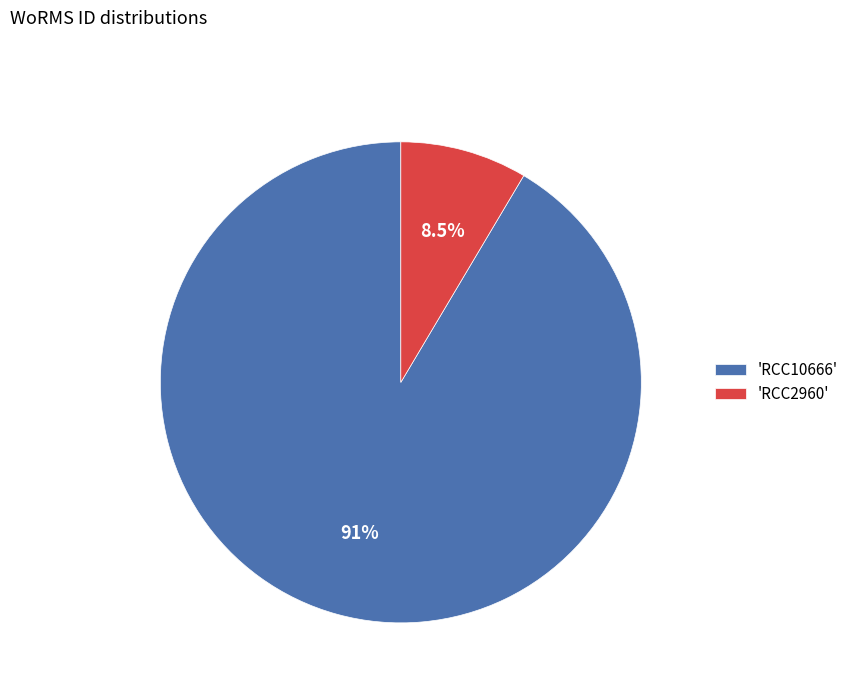

Which category has the biggest portion of the pie?

'RCC10666'